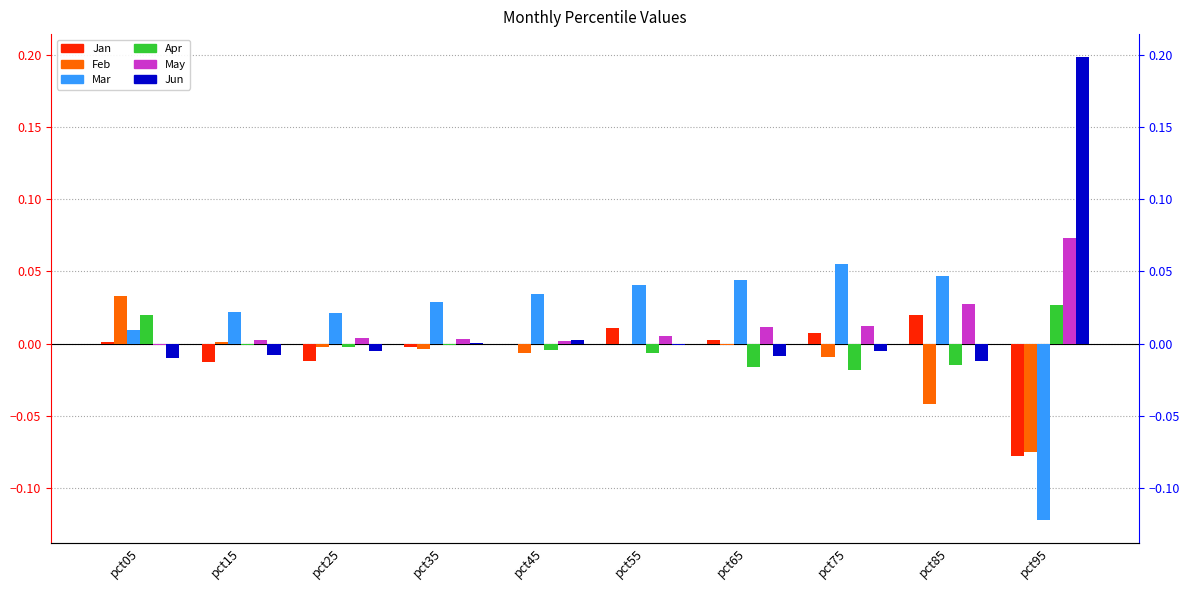

How many positive values does the Jun series have?

3